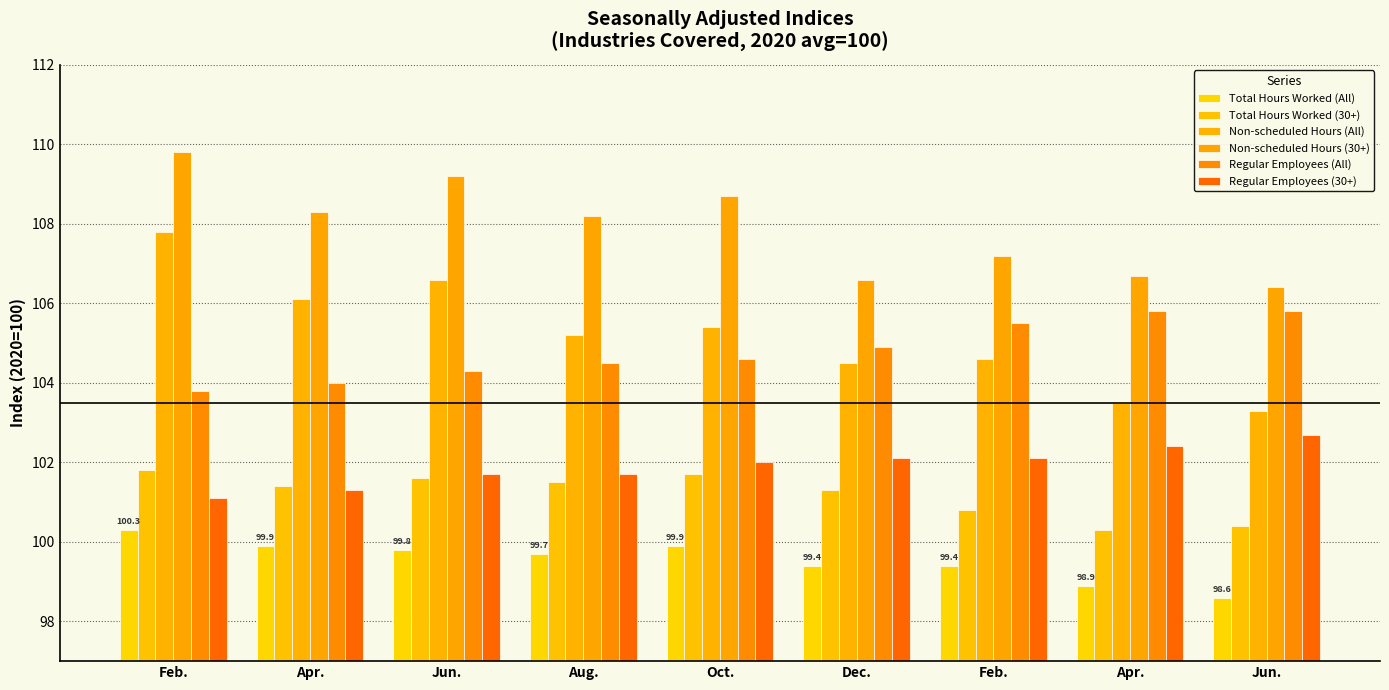

At which label is Non-scheduled Hours (30+) closest to 108?

Aug.